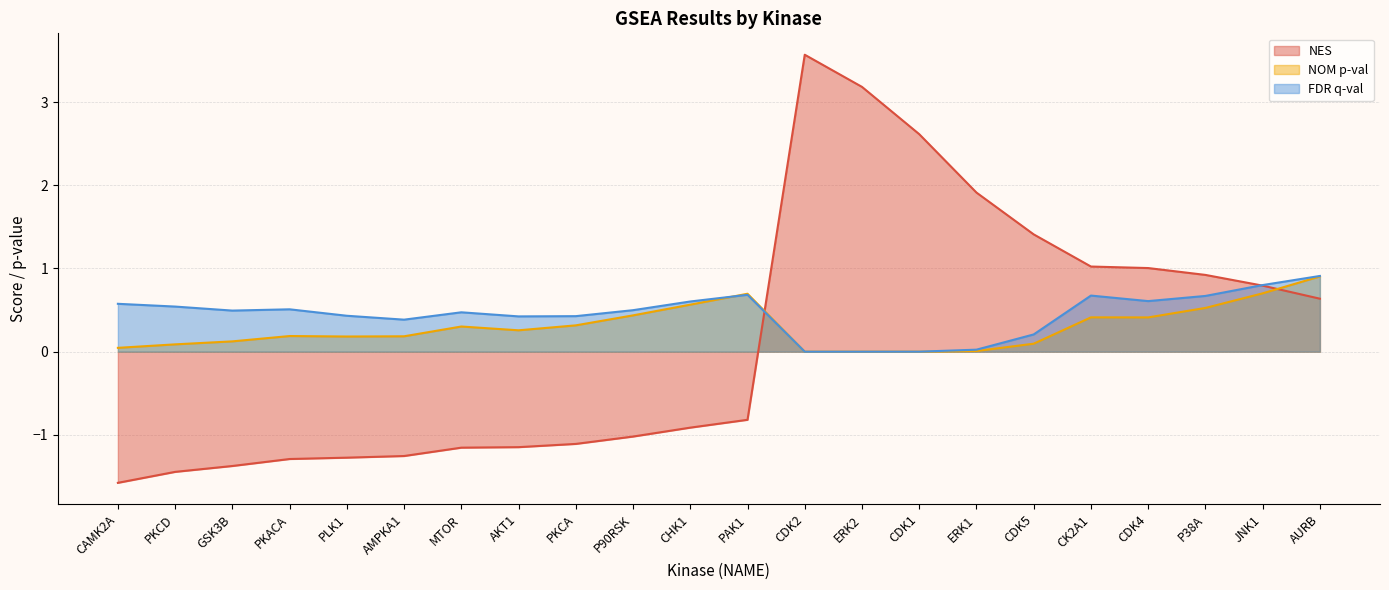

Read the FDR q-val value at CDK5.

0.2